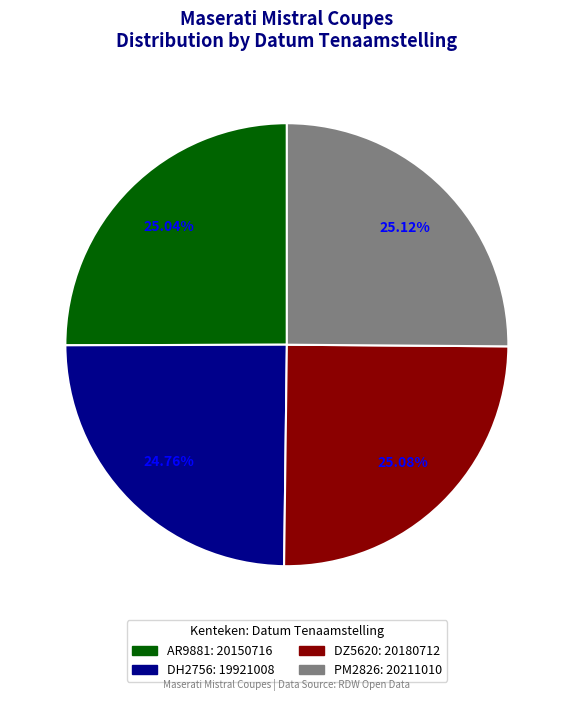

Does any single category account for the majority?

No